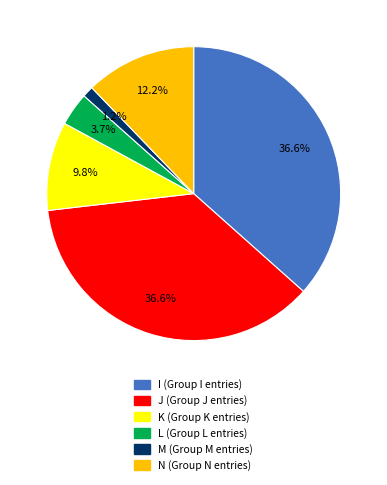

Does I represent more than half of the total?

No